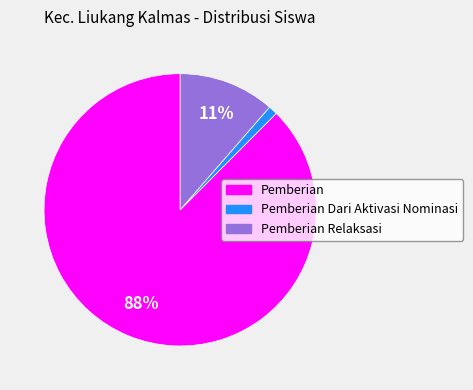

Does any single category account for the majority?

Yes